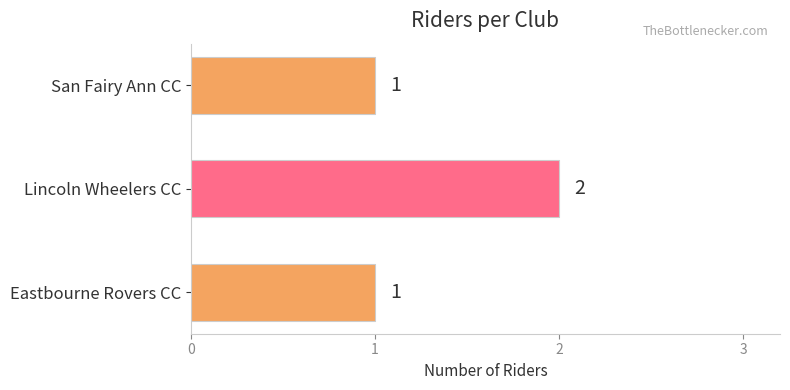

True or false: the data shows 1 at Eastbourne Rovers CC.

True